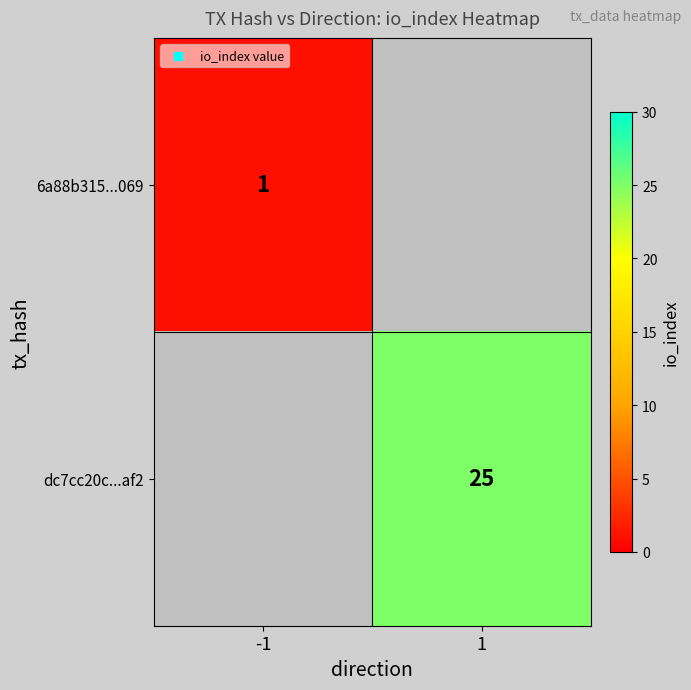

Is the value of dc7cc20c...af2 at 1 greater than the value of 6a88b315...069 at -1?

Yes